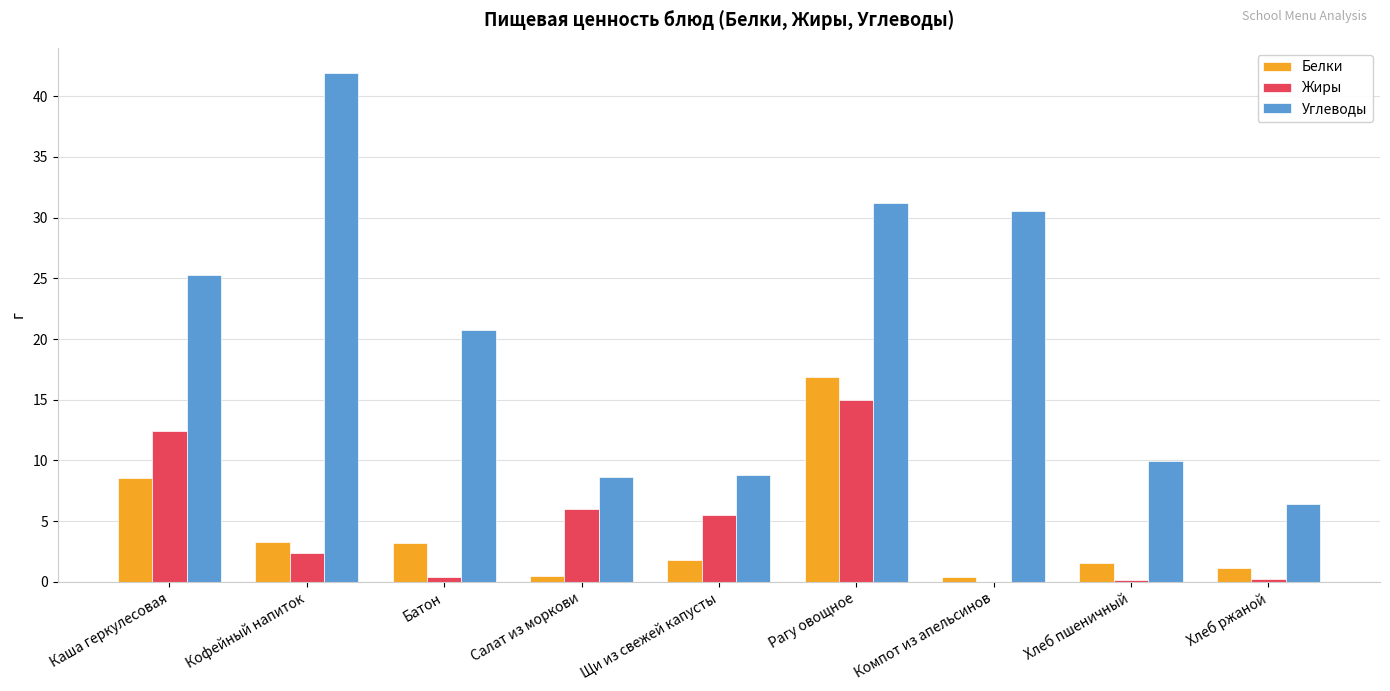

Which series has the largest range (max minus min)?

Углеводы